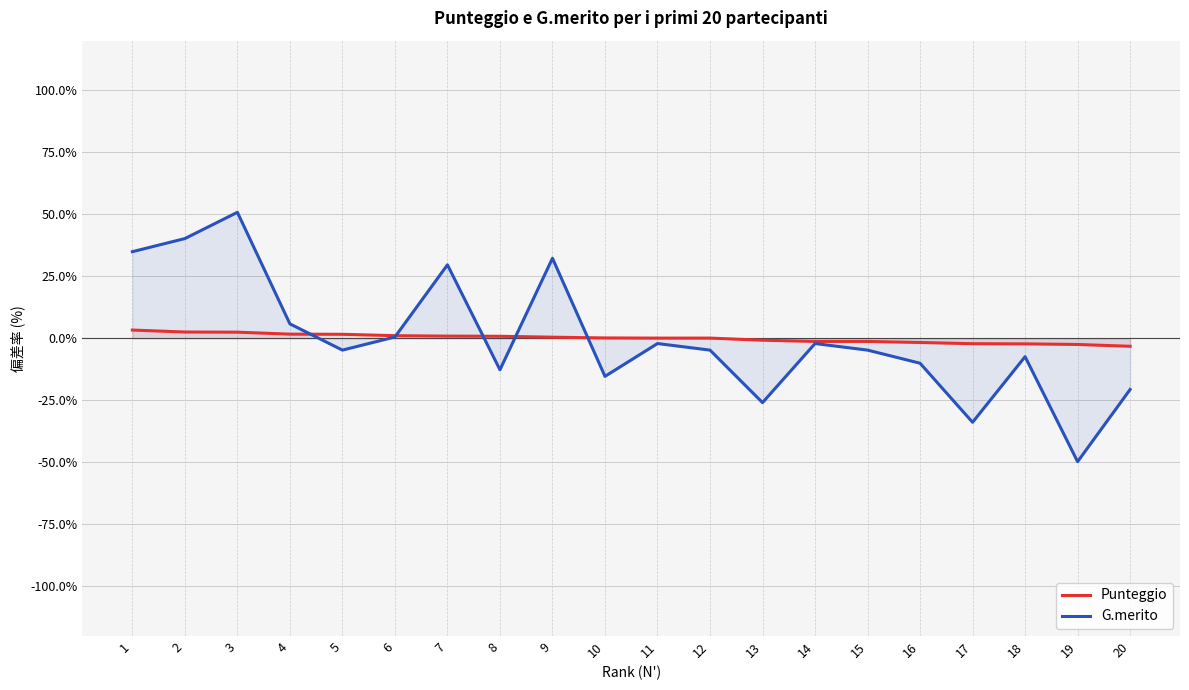

What is the difference between the Punteggio values at 6 and 15?

2.3